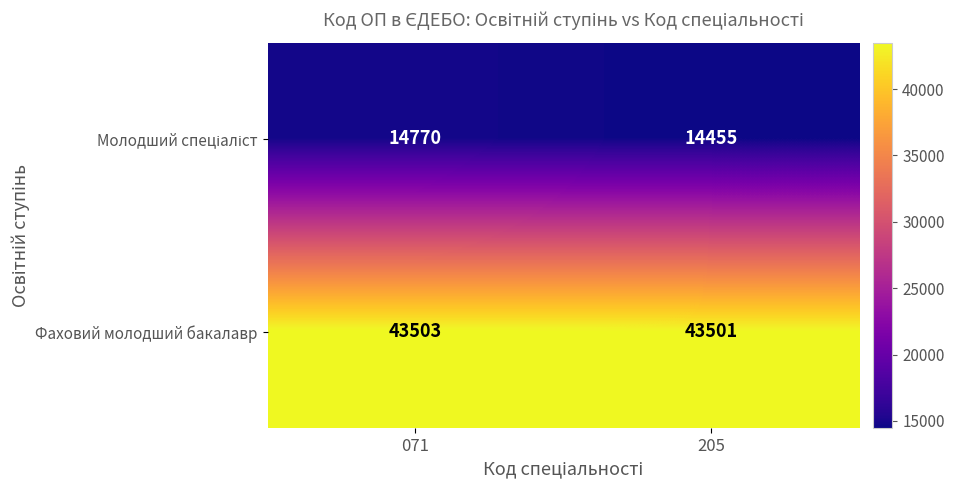

Which label corresponds to the smallest value in the chart?

205